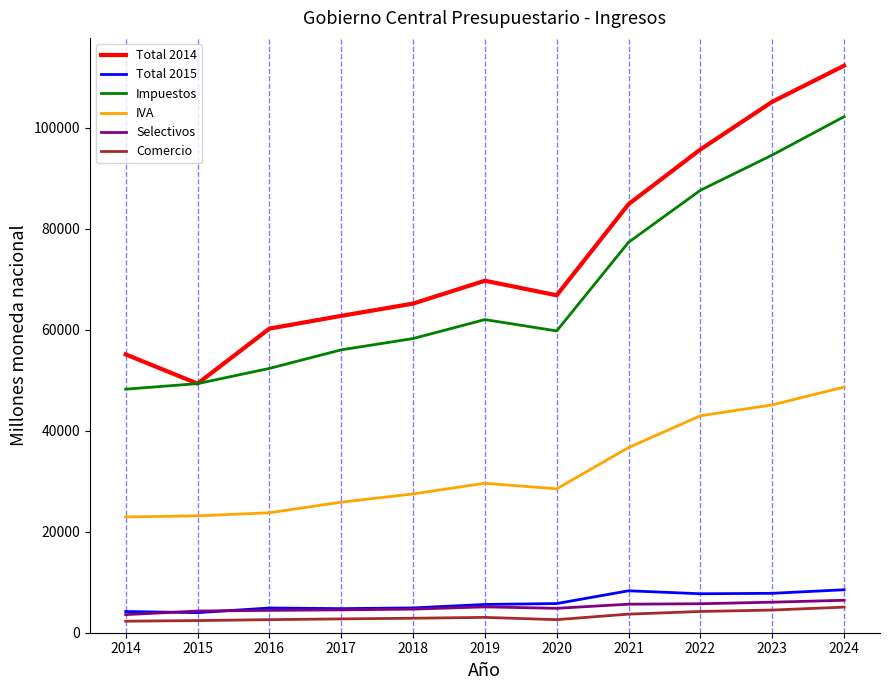

What is the sum of all Comercio values?

35943.8